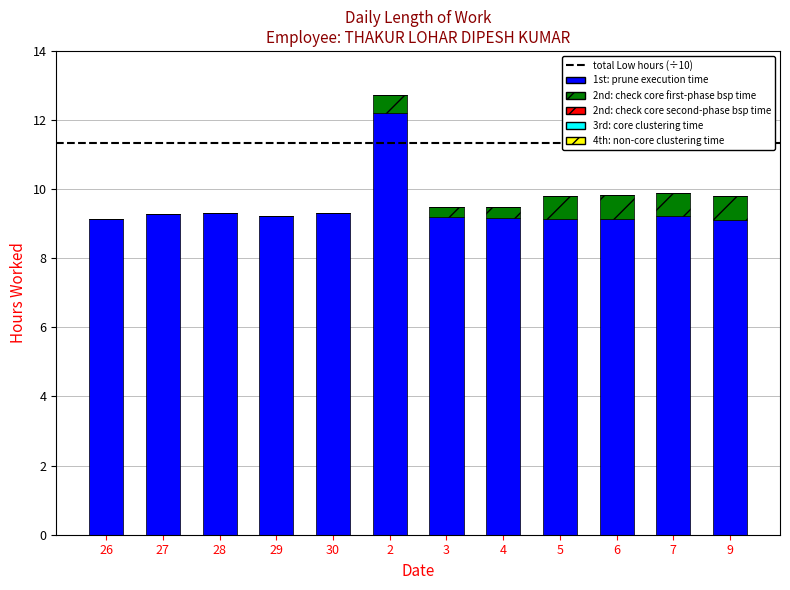

Count the number of categories in the chart.

12